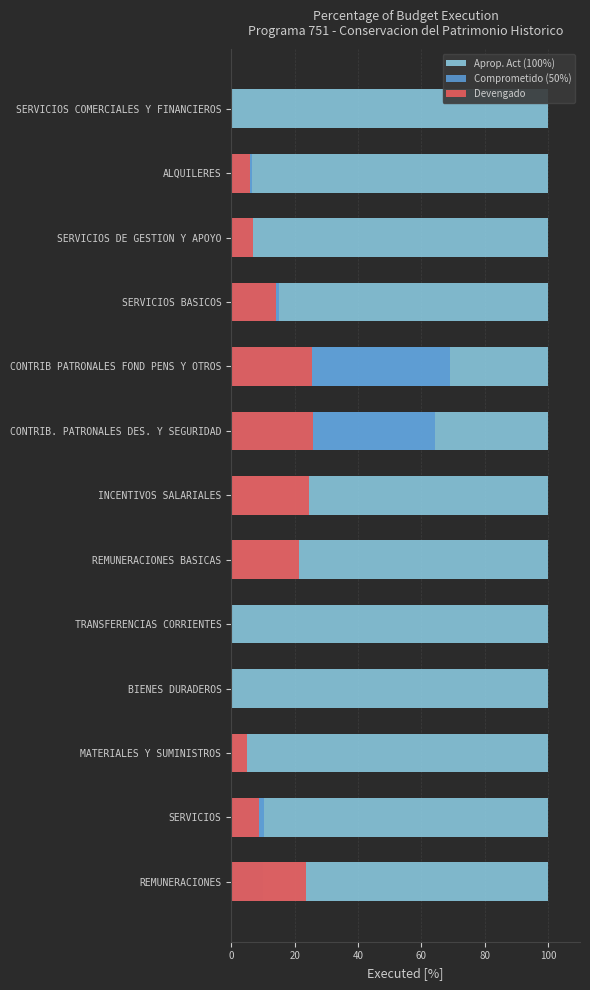

What is the spread (max minus min) of values at 40?

5.0